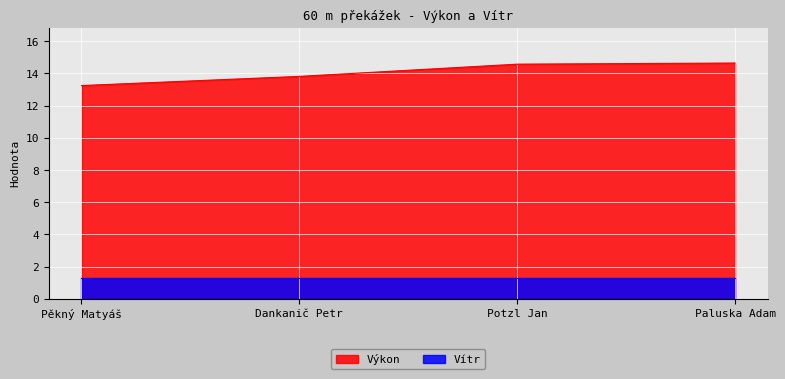

What is the value of the 1st point from the left?

13.2